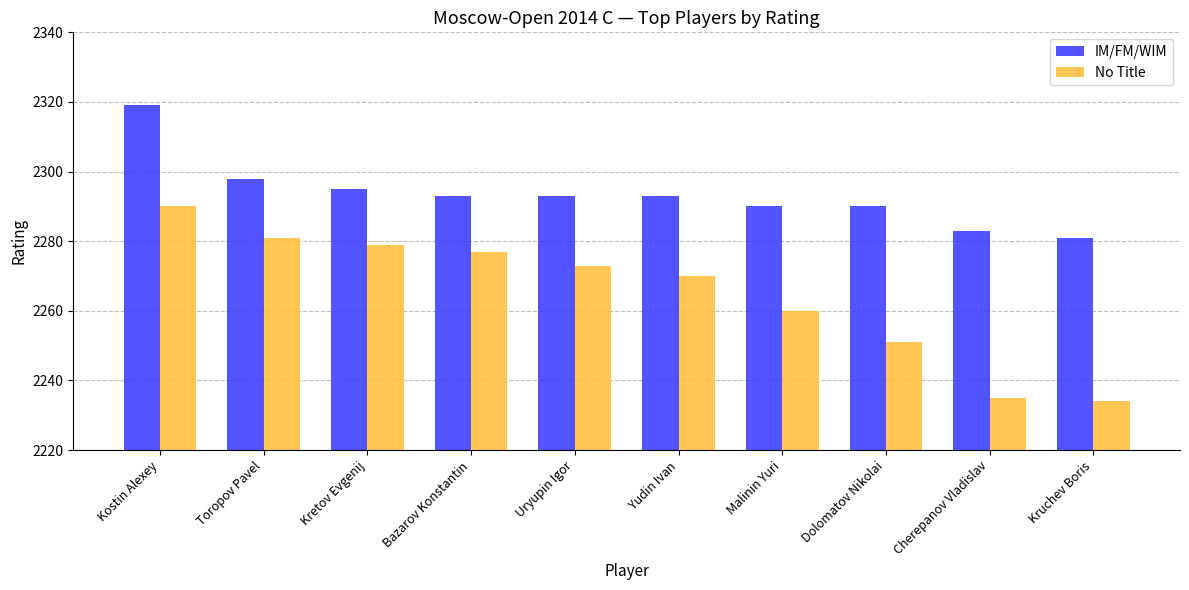

What value does the No Title series have at Kruchev Boris?

2234